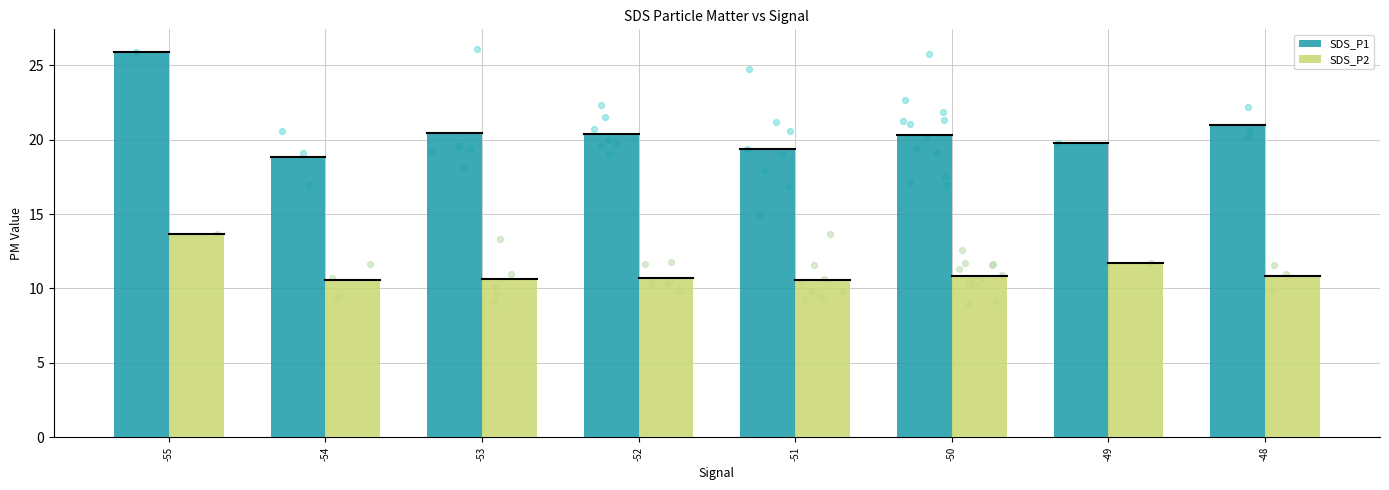

What are all the series names shown in the legend?

SDS_P1, SDS_P2